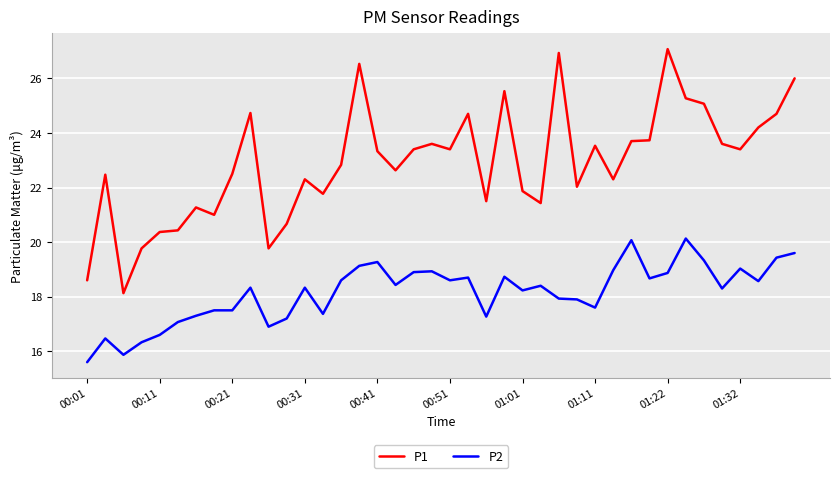

Which series has the largest range (max minus min)?

P1